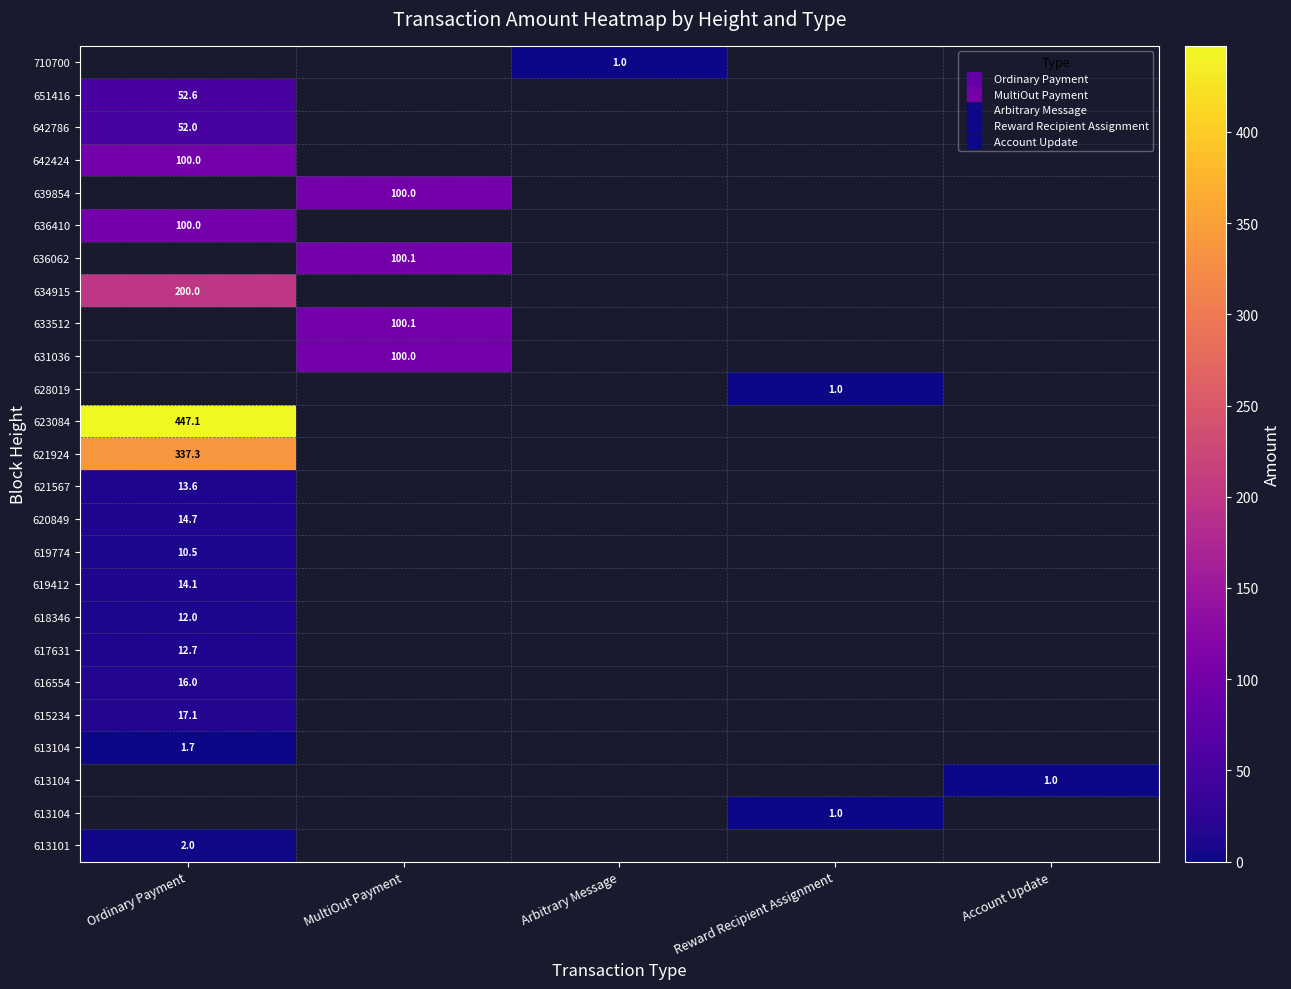

Which label corresponds to the largest value in the chart?

Ordinary Payment